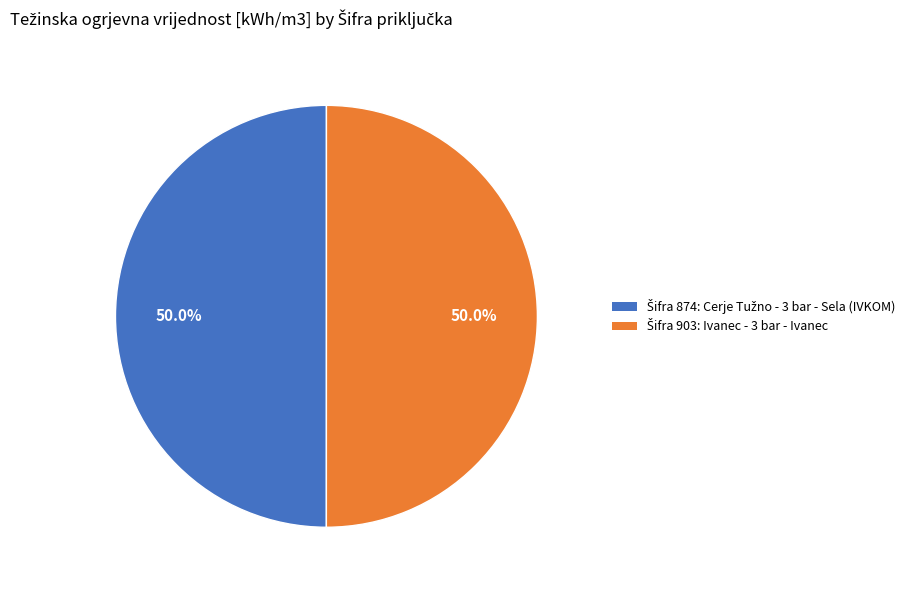

How many slices are in this pie chart?

2